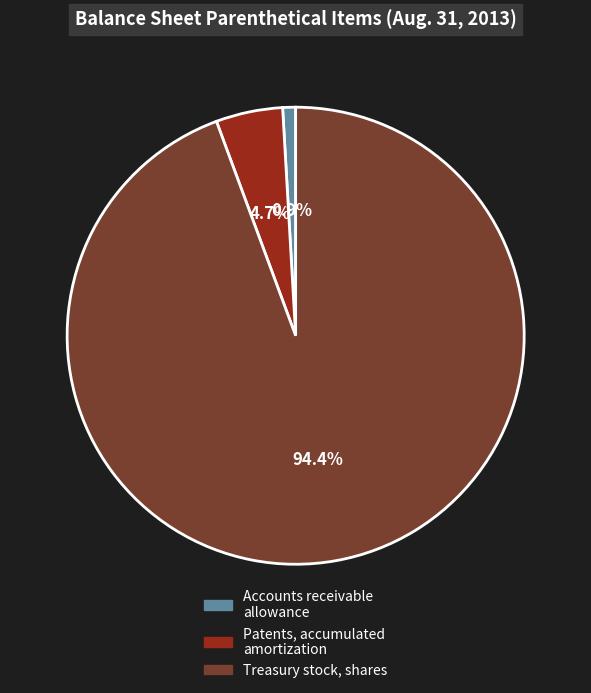

Is there any slice that represents more than half of the pie?

Yes